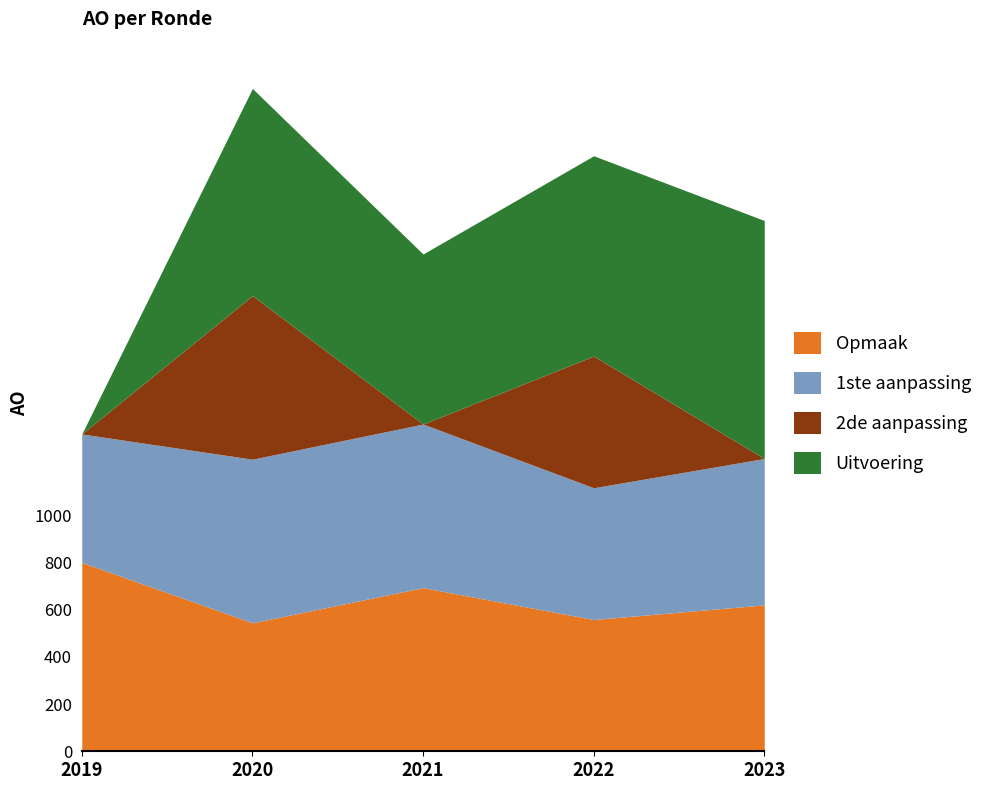

Reading left to right, what are all the values shown in this chart?

Opmaak: 800	544	693	558	620
1ste aanpassing: 544	693	693	558	620
2de aanpassing: 0	693	0	558	0
Uitvoering: 0	877	720	848	1008